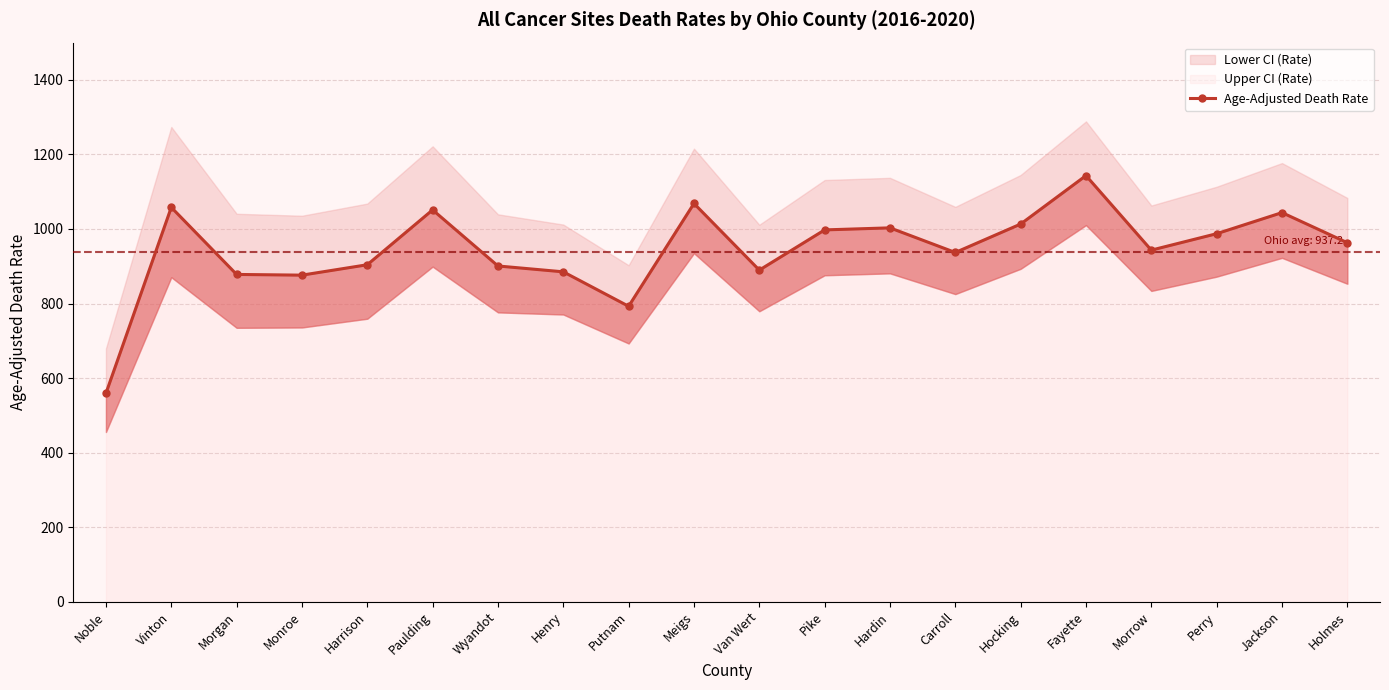

List the labels in order of value, largest first.

Fayette, Meigs, Vinton, Paulding, Jackson, Hocking, Hardin, Pike, Perry, Holmes, Morrow, Carroll, Harrison, Wyandot, Van Wert, Henry, Morgan, Monroe, Putnam, Noble